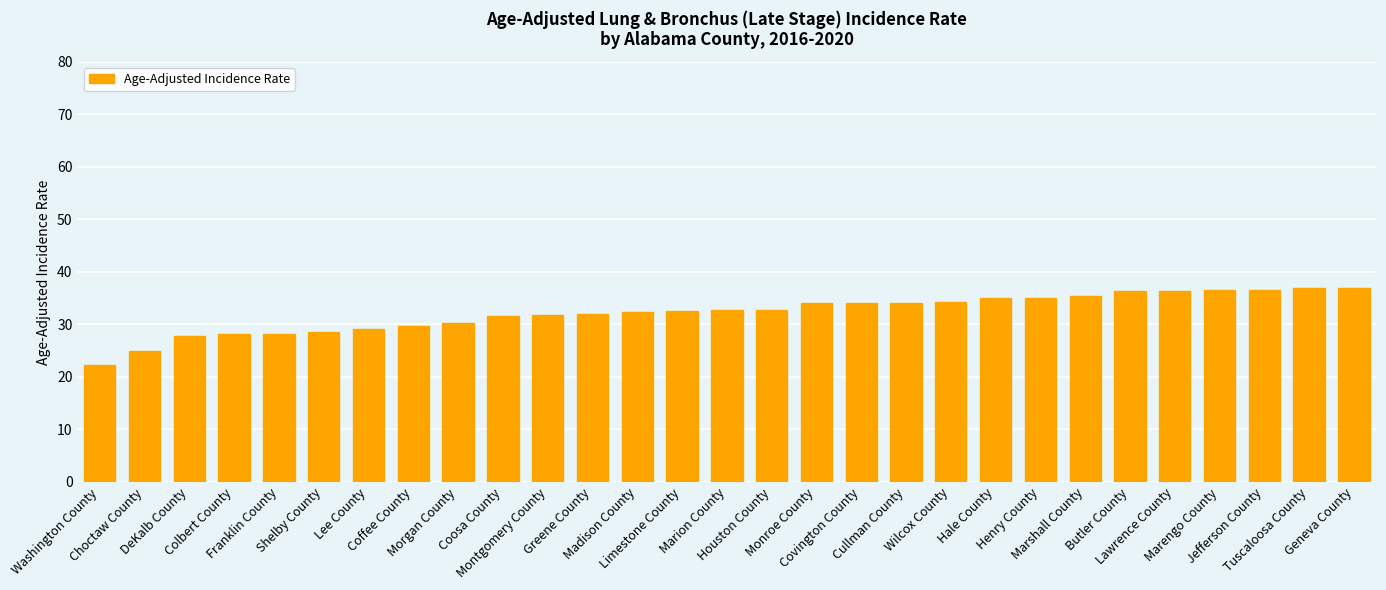

What is the difference between the maximum and minimum values?

14.6